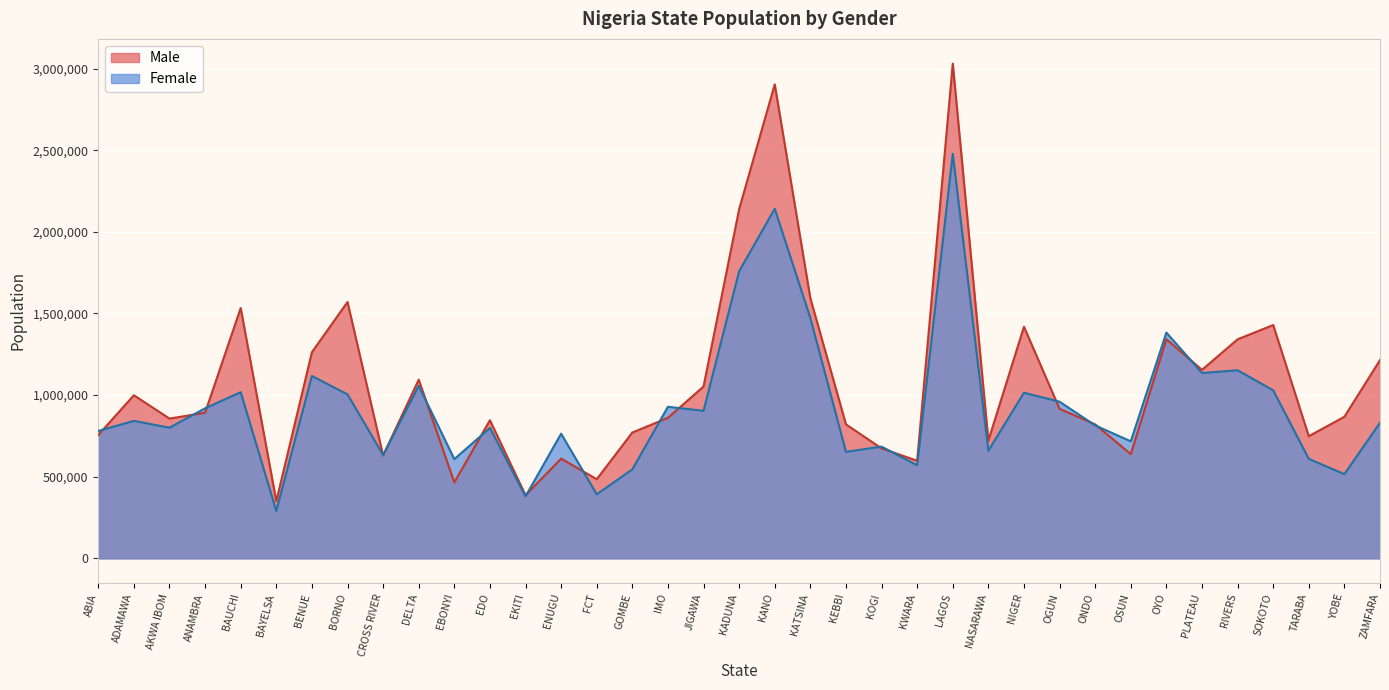

True or false: Female and Male cross at least once.

True